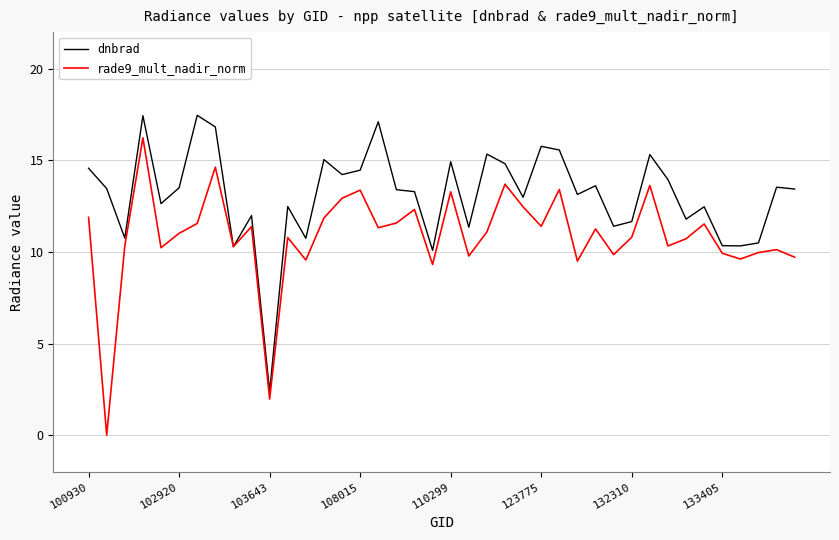

Which series has the largest total across all categories?

dnbrad